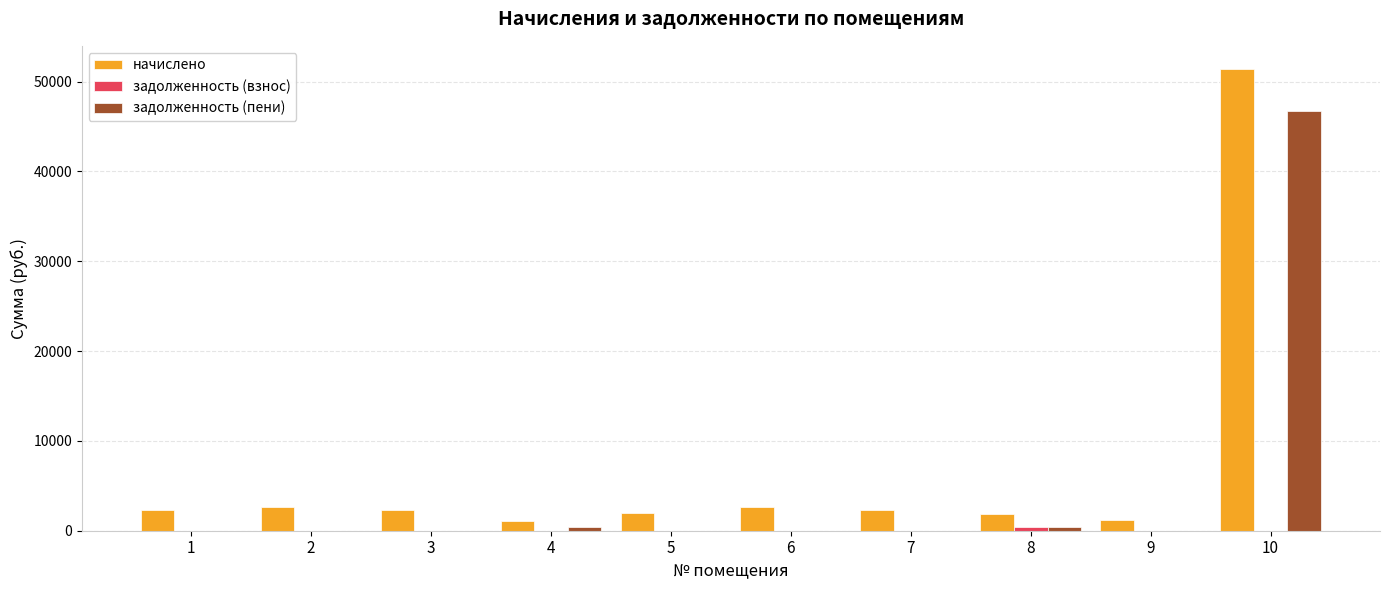

What is the greatest value displayed?

51403.9